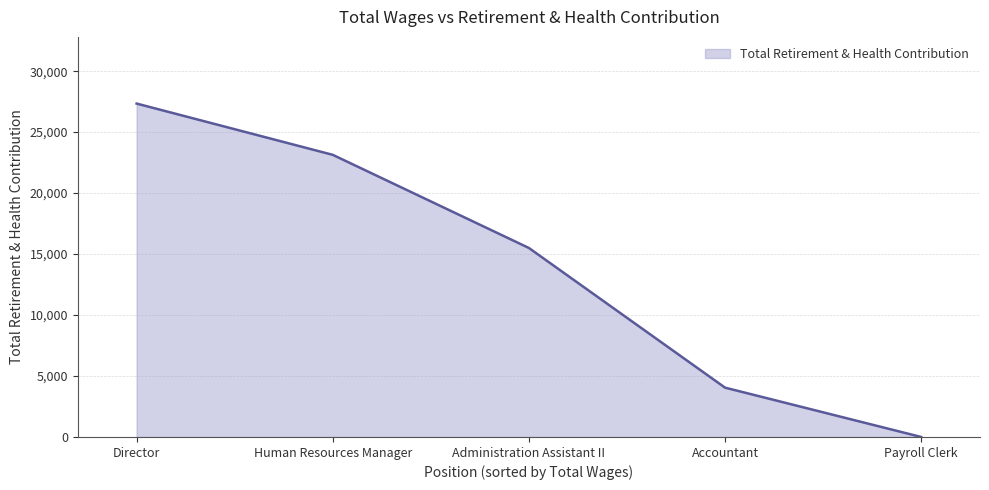

What is the change in value from Human Resources Manager to Payroll Clerk?

-23138